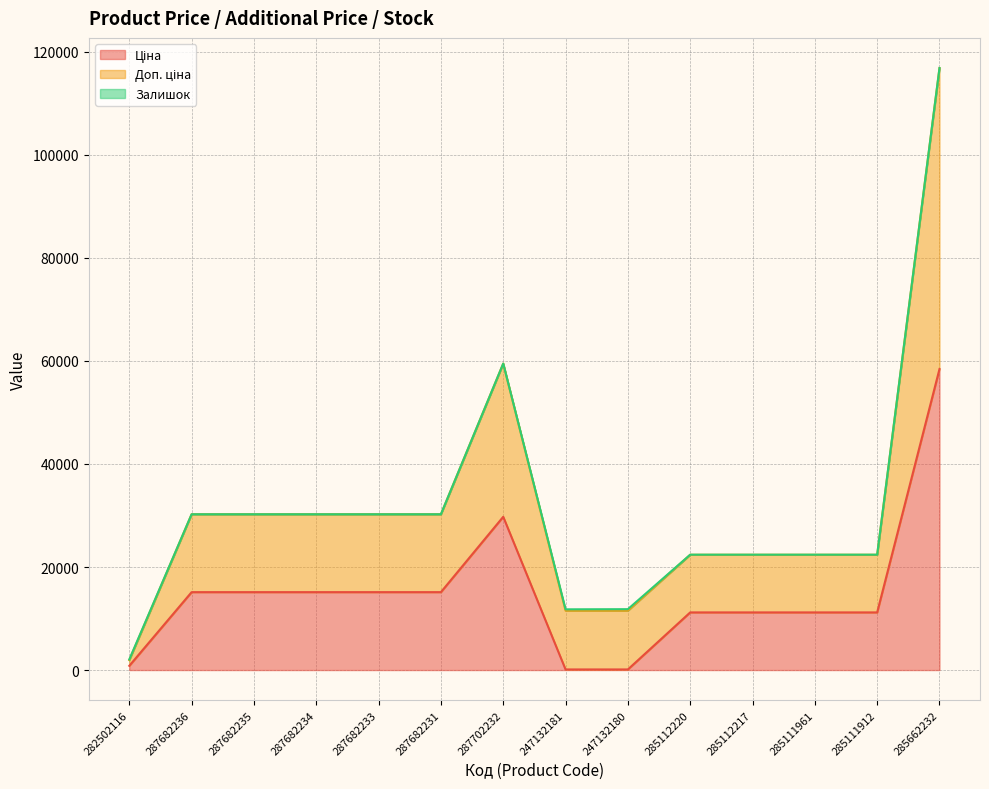

What is the label of the 2nd point from the left?

287682236